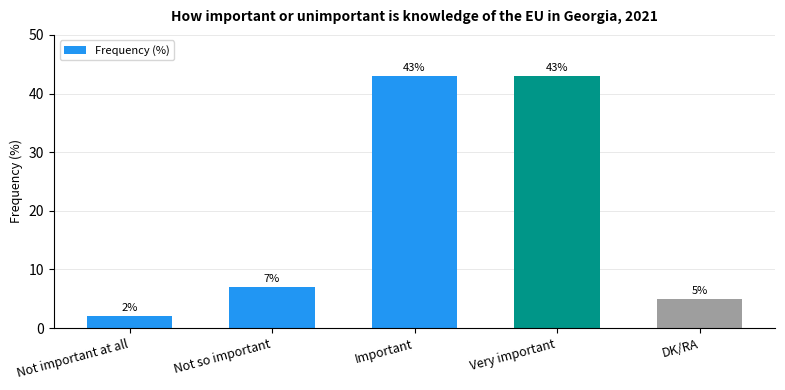

Reading left to right, what are all the values shown in this chart?

2	7	43	43	5